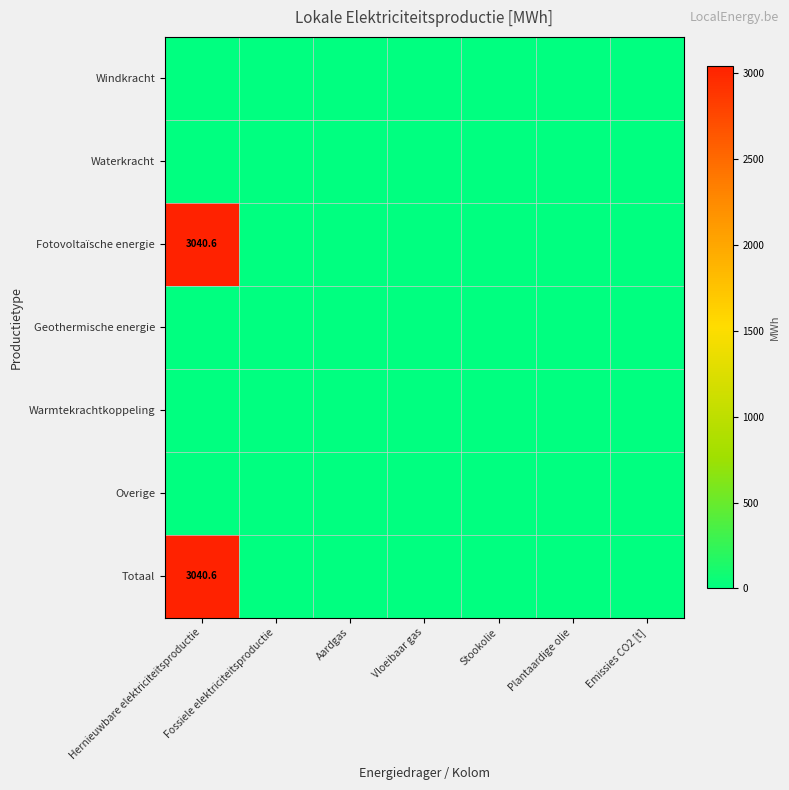

Rank the series at Aardgas from lowest to highest value.

Windkracht, Waterkracht, Fotovoltaïsche energie, Geothermische energie, Warmtekrachtkoppeling, Overige, Totaal